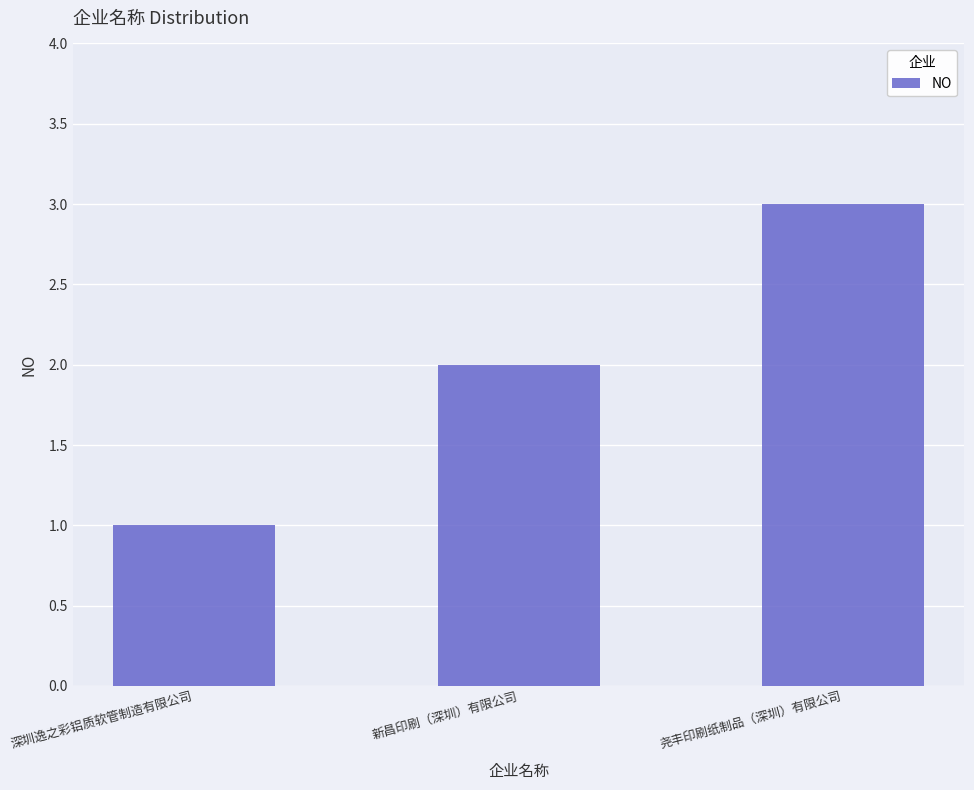

The chart shows a value of 1 at 深圳逸之彩铝质软管制造有限公司. True or false?

True